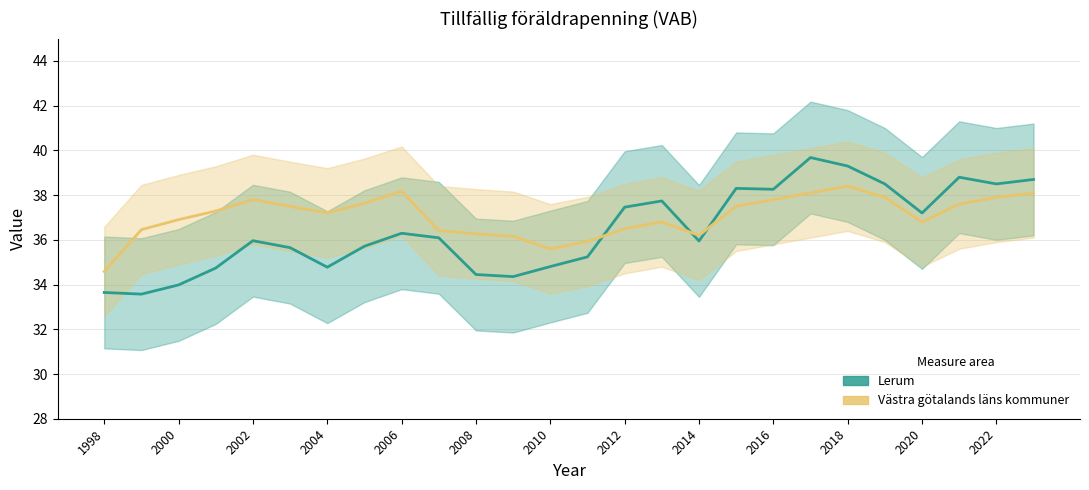

At how many categories does at least one series exceed 35?

25